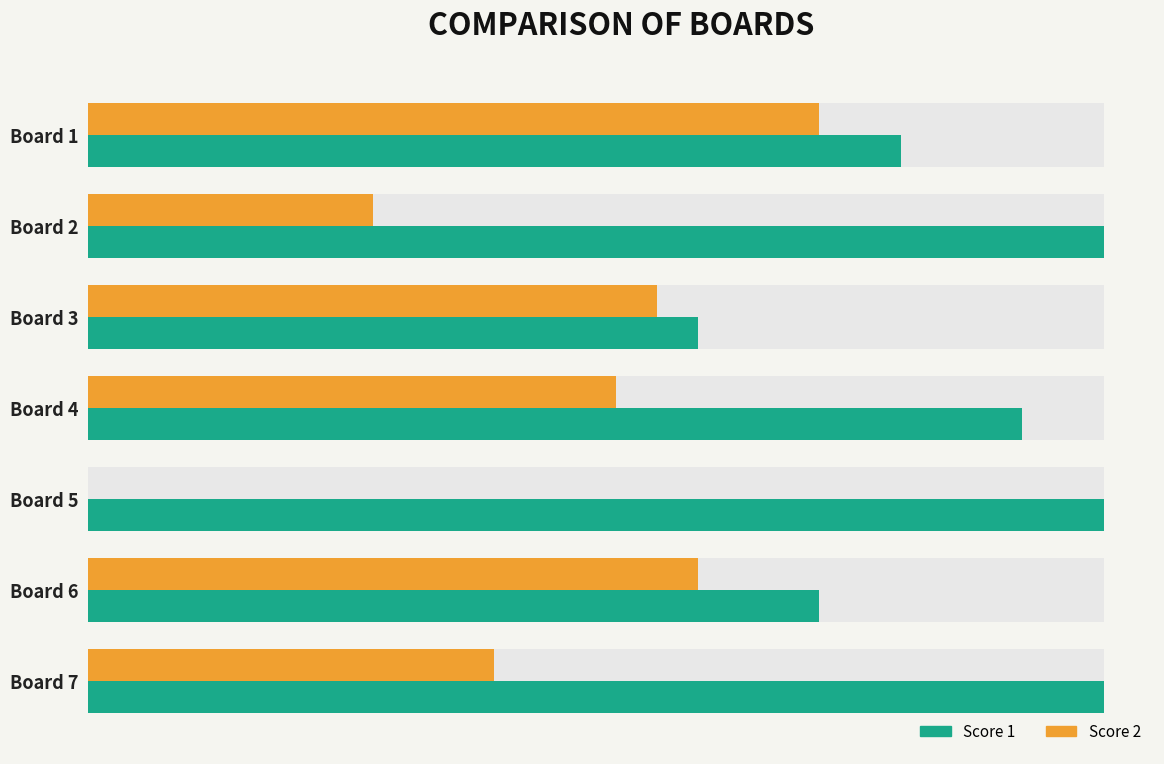

At Board 3, list the series in order from smallest to largest.

Score 2, Score 1